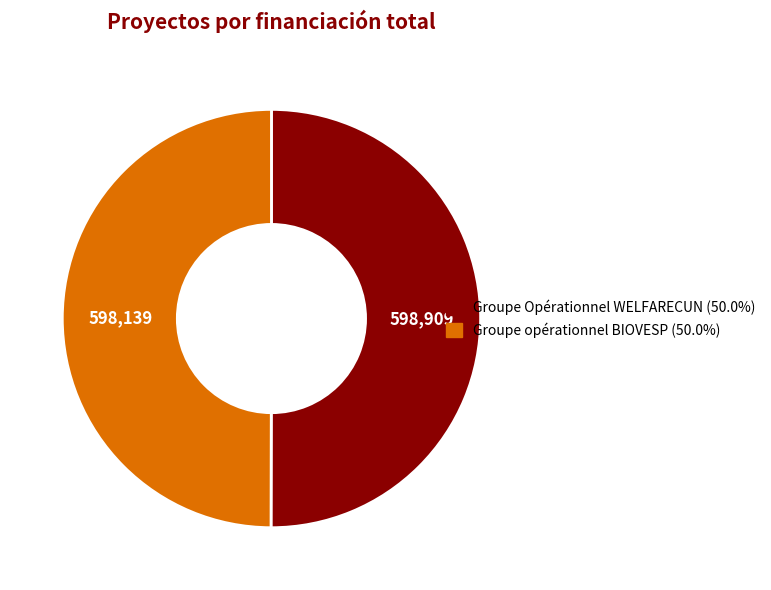

Approximately how many times larger is the value at Groupe opérationnel BIOVESP compared to Groupe Opérationnel WELFARECUN?

1.0